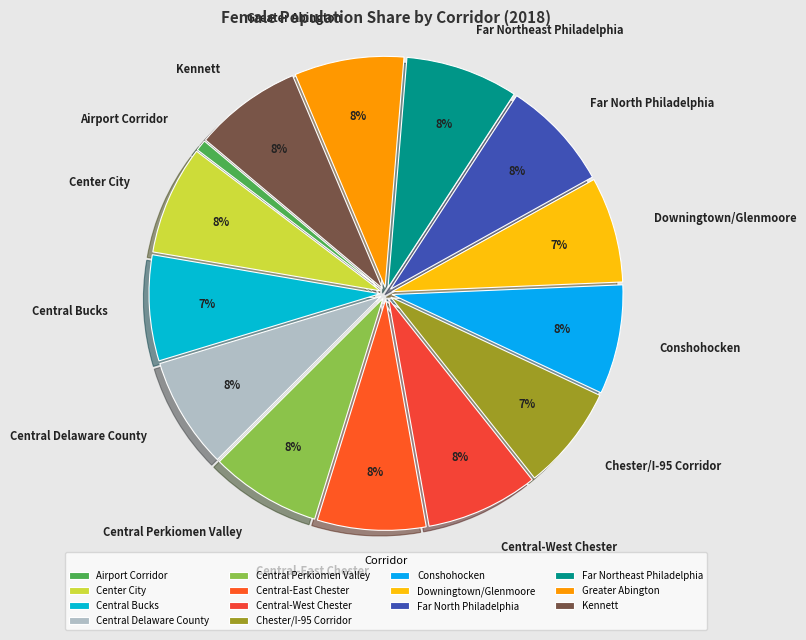

How many segments does this pie chart have?

14